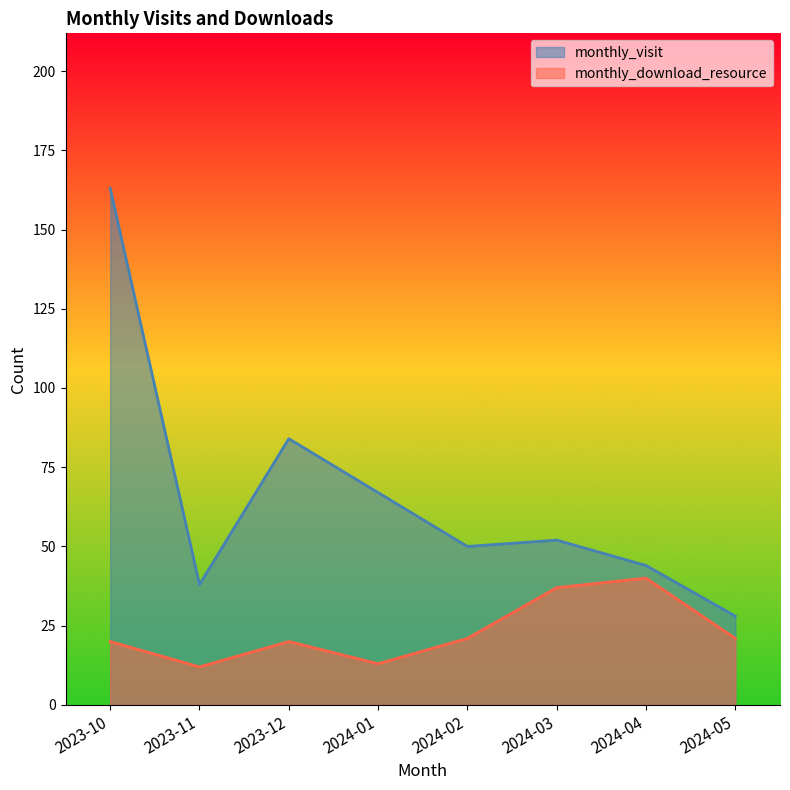

Reading left to right, what are all the values shown in this chart?

monthly_visit: 2023-10=163	2023-11=38	2023-12=84	2024-01=67	2024-02=50	2024-03=52	2024-04=44	2024-05=28
monthly_download_resource: 2023-10=20	2023-11=12	2023-12=20	2024-01=13	2024-02=21	2024-03=37	2024-04=40	2024-05=21